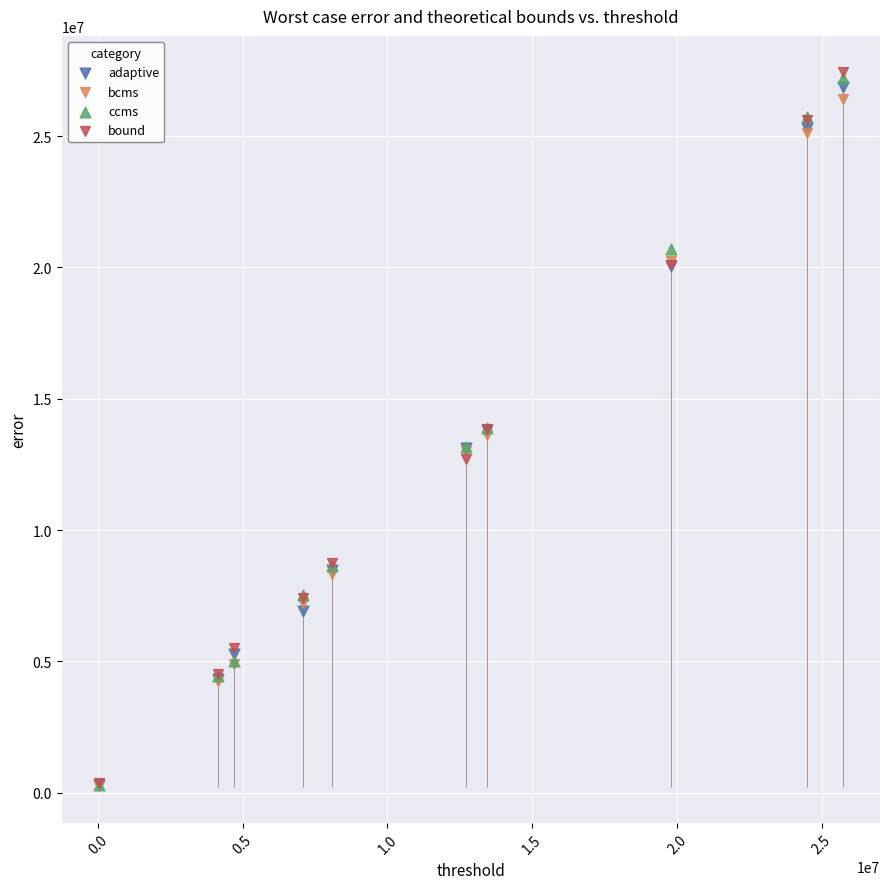

What are all the series names shown in the legend?

adaptive, bcms, ccms, bound